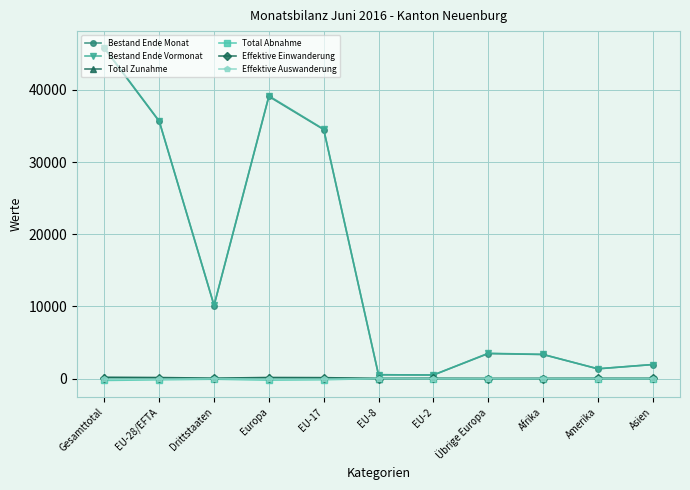

True or false: Bestand Ende Monat has more than 0 points higher than both neighbors.

True